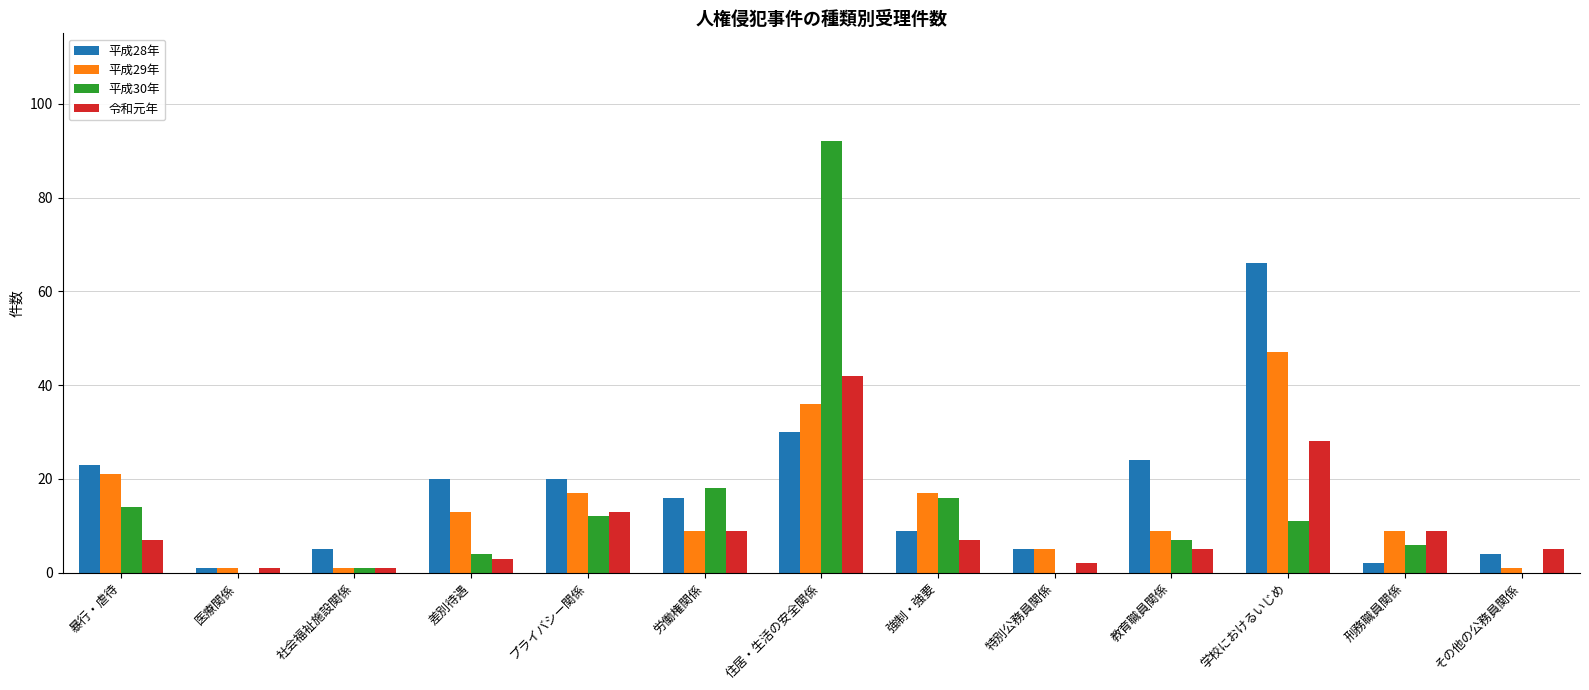

Count the number of categories in the chart.

13